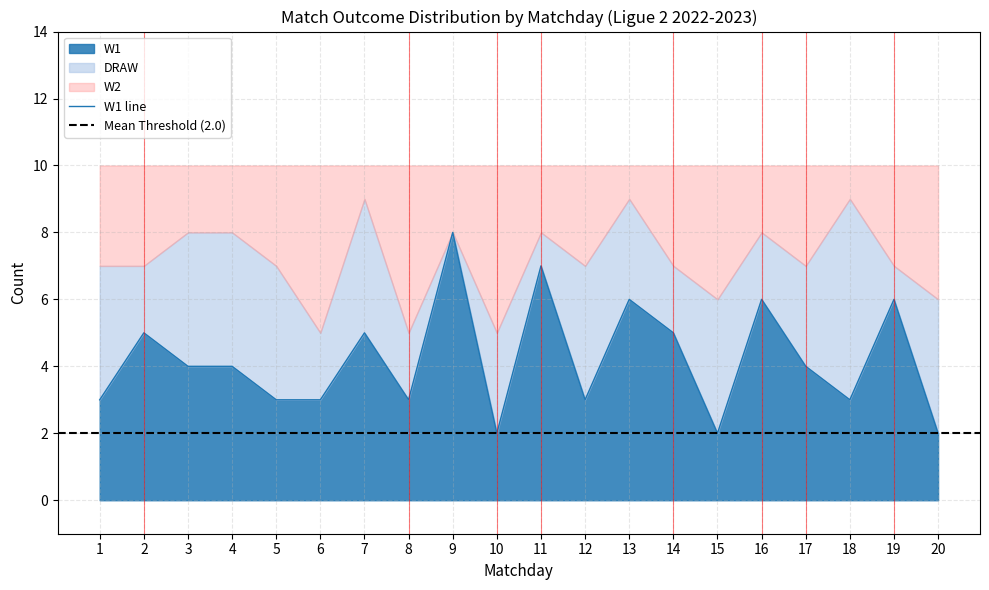

How many interior local peaks does the W2 series have?

6